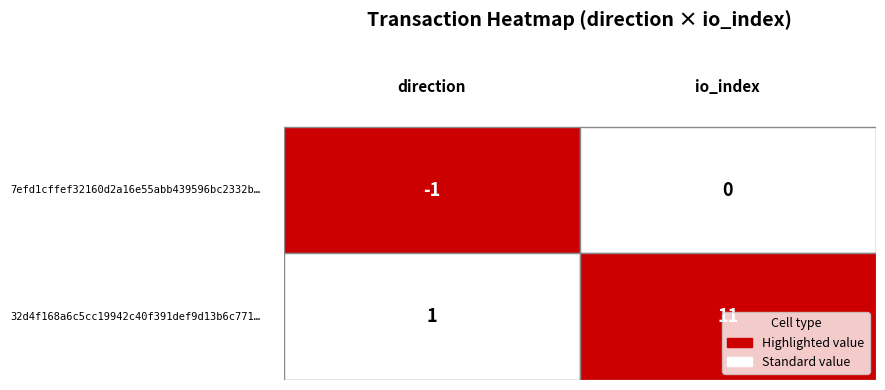

The value of 32d4f168a6c5cc19942c40f391def9d13b6c771 at 0 is 1. True or false?

True